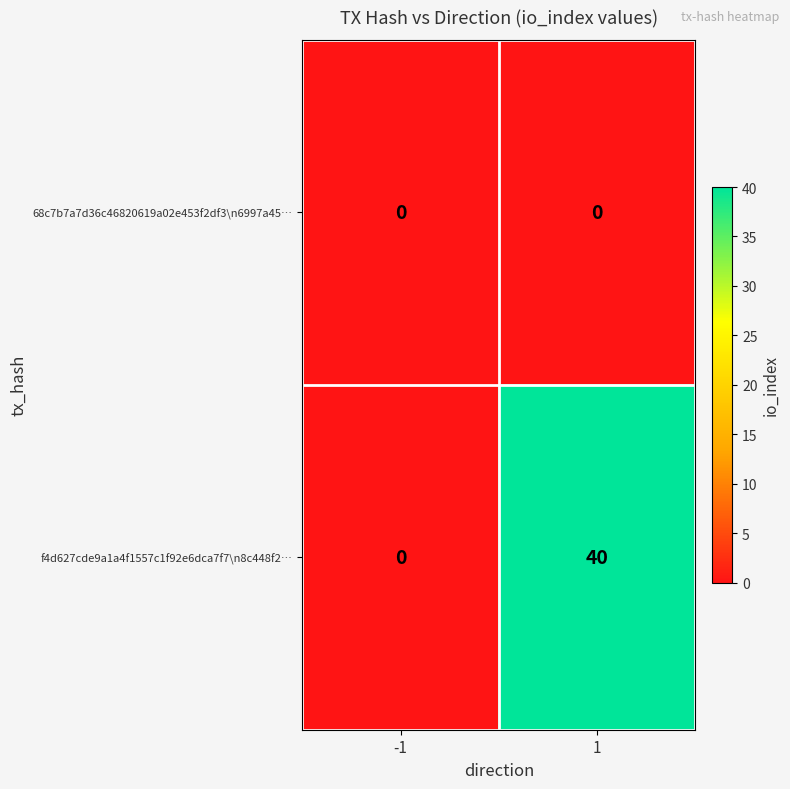

What is the approximate value of f4d627cde9a1a4f1557c1f92e6dca7f7\n8c448f2… at 1?

40